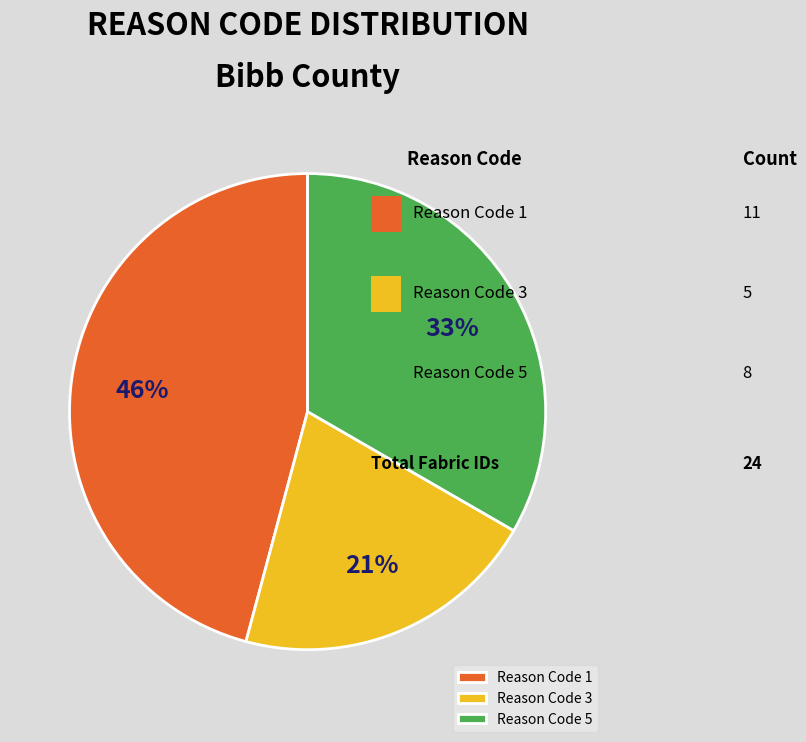

Approximately how many times larger is the value at Reason Code 1 compared to Reason Code 3?

2.2